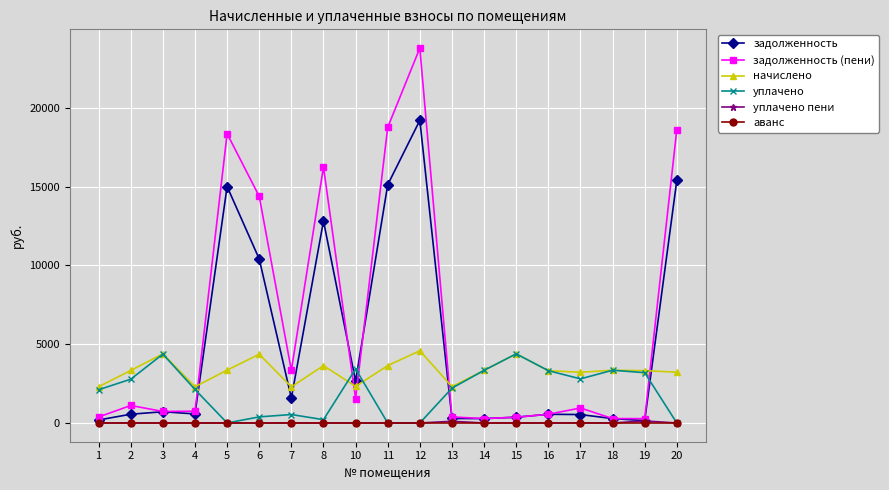

Is it true that уплачено equals 2779.0 at 2?

True